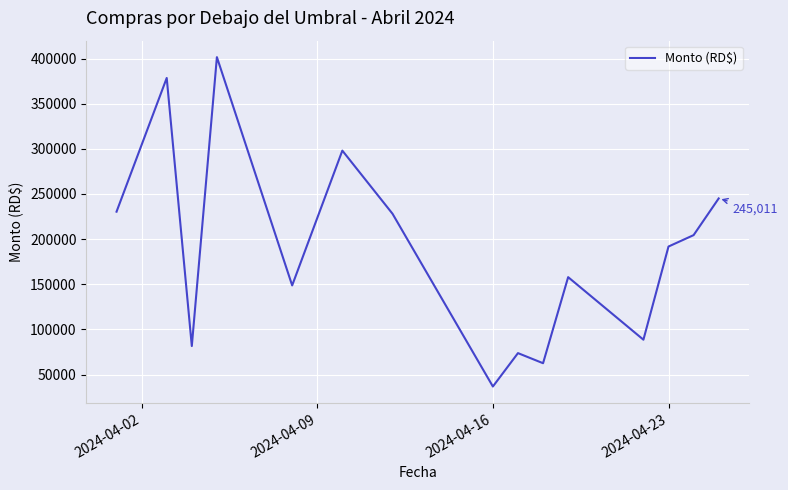

How many lines are shown in the chart?

1